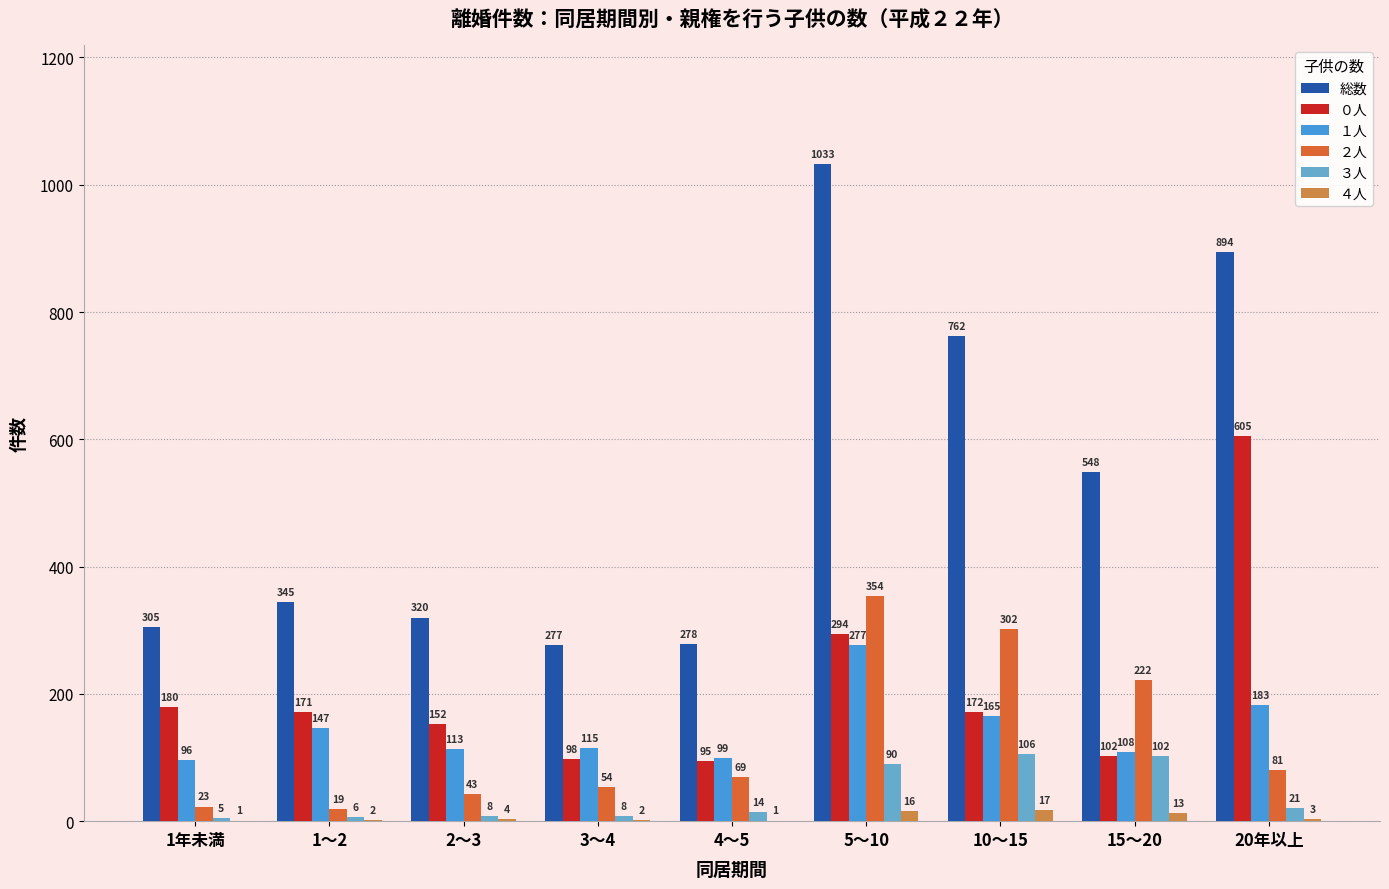

What is the highest value of the １人 series?

277